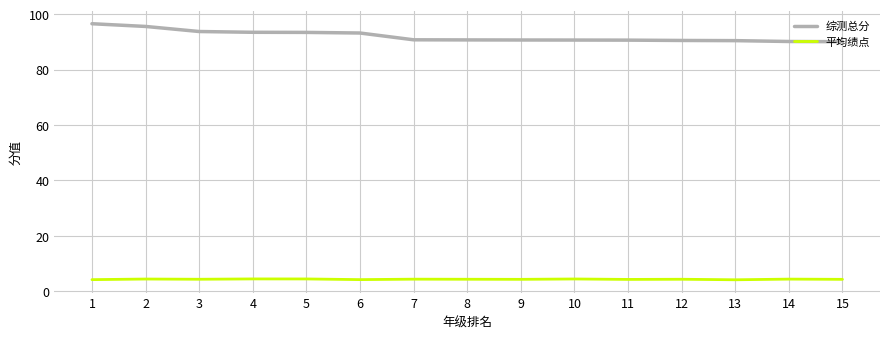

Rank the series at 7 from highest to lowest value.

综测总分, 平均绩点